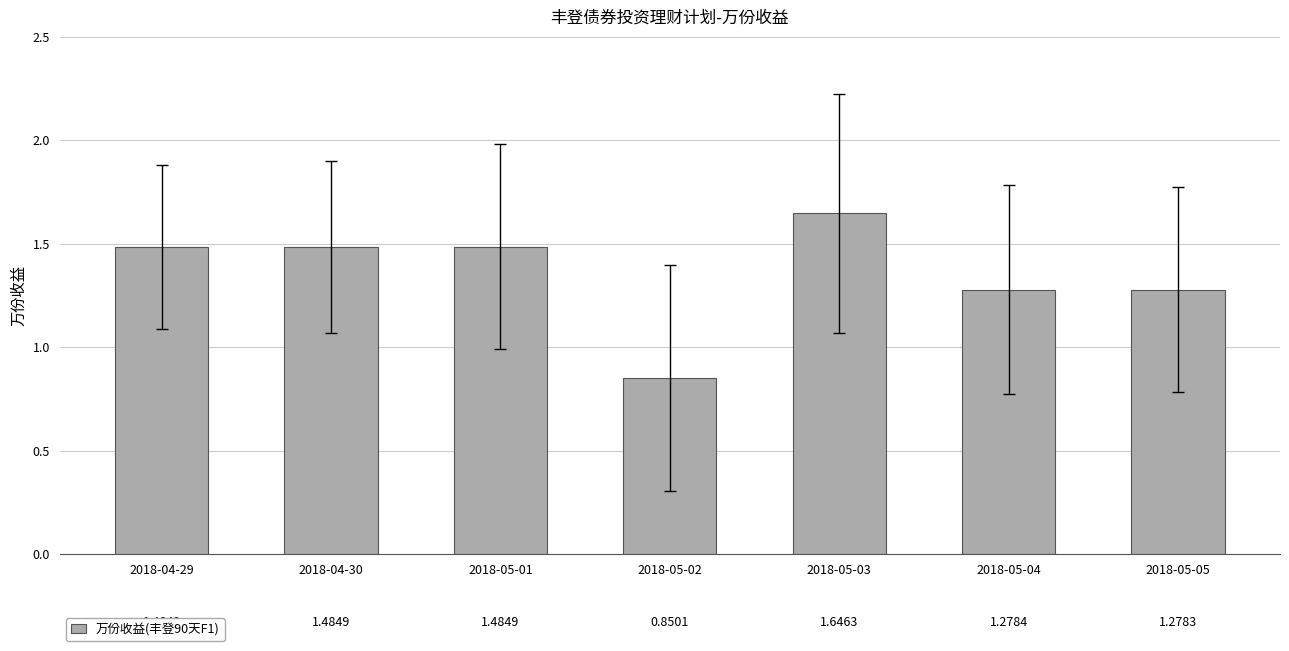

What position from the right is 2018-05-01?

5